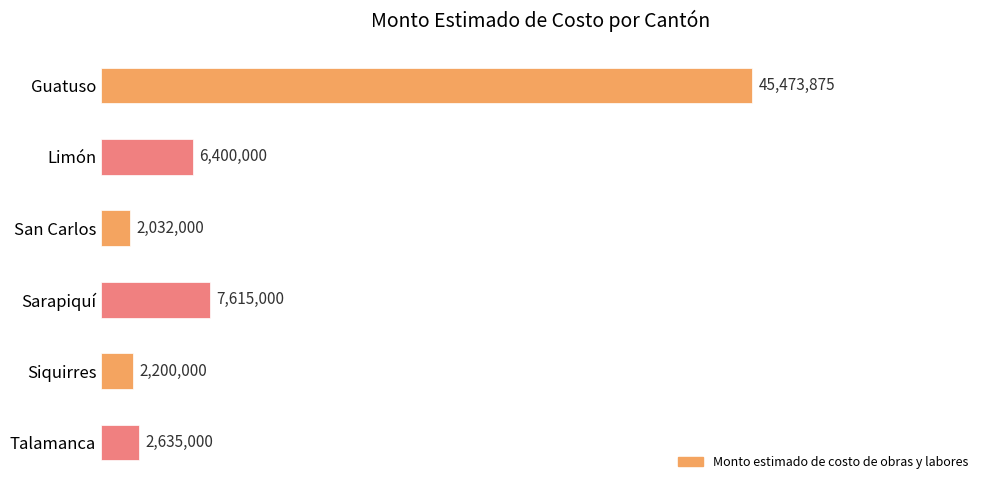

Which category has the lowest value across all series?

San Carlos